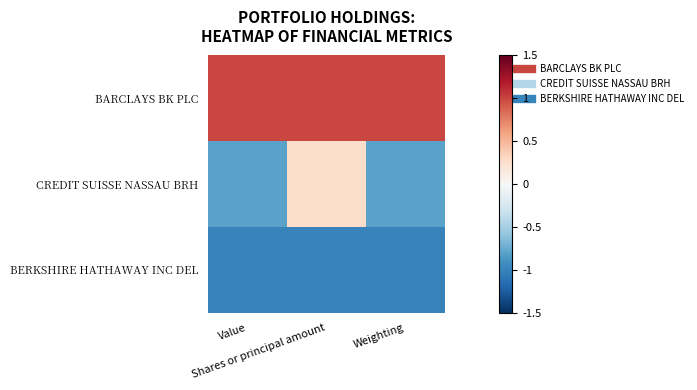

Reading left to right, transcribe all the data shown in this chart.

BARCLAYS BK PLC: Value=1.0	Shares or principal amount=1.0	Weighting=1.0
CREDIT SUISSE NASSAU BRH: Value=-0.8	Shares or principal amount=0.3	Weighting=-0.8
BERKSHIRE HATHAWAY INC DEL: Value=-1.0	Shares or principal amount=-1.0	Weighting=-1.0